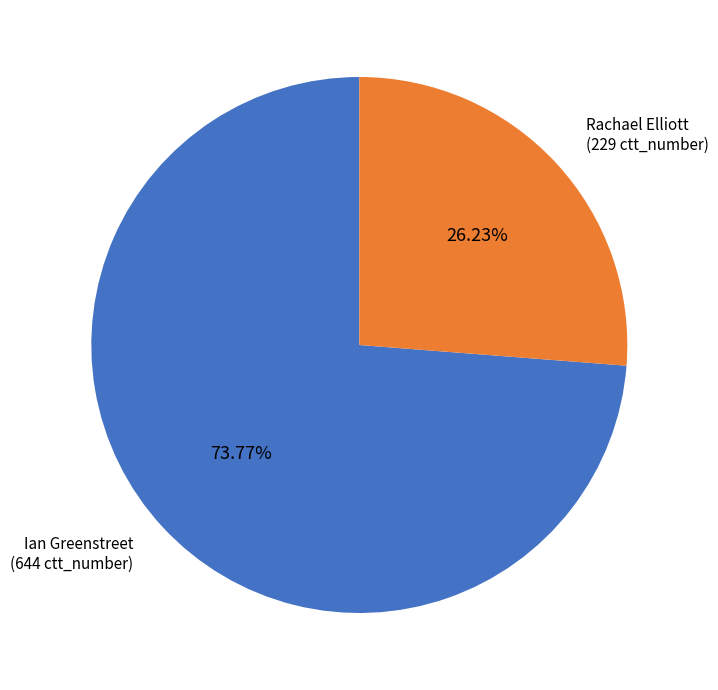

To the nearest percent, what portion does Ian Greenstreet represent?

74%